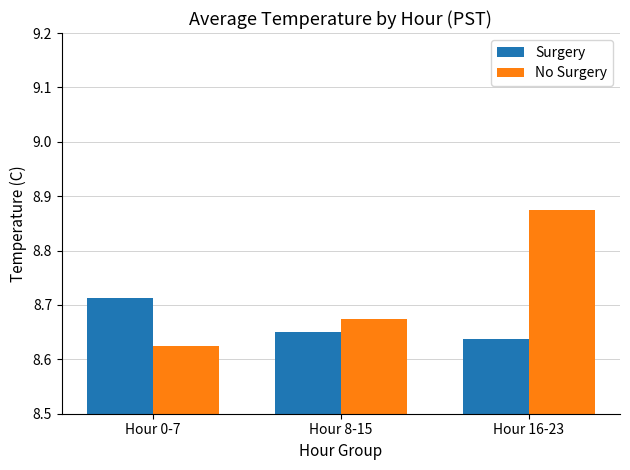

Are the bars horizontal?

No